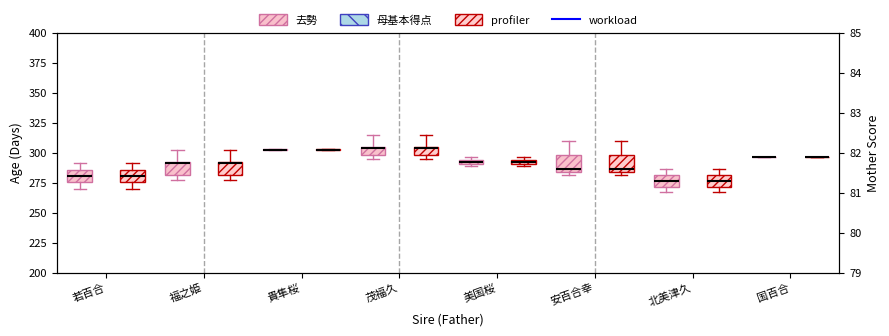

What is the value of the 6th point from the left?

290